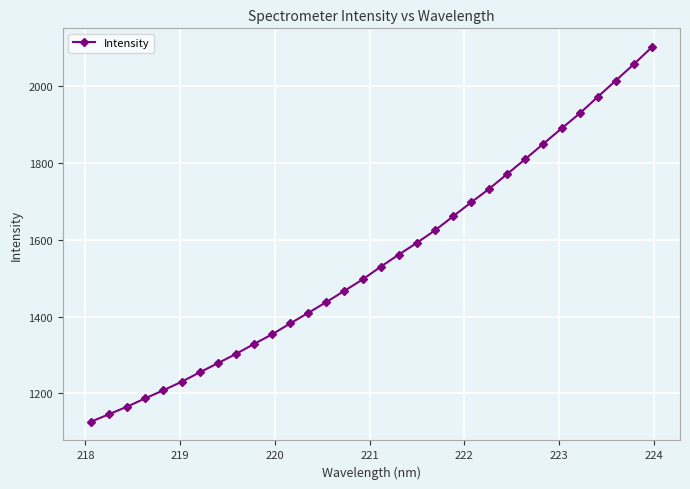

True or false: there are more than 2 points higher than both neighbors.

False